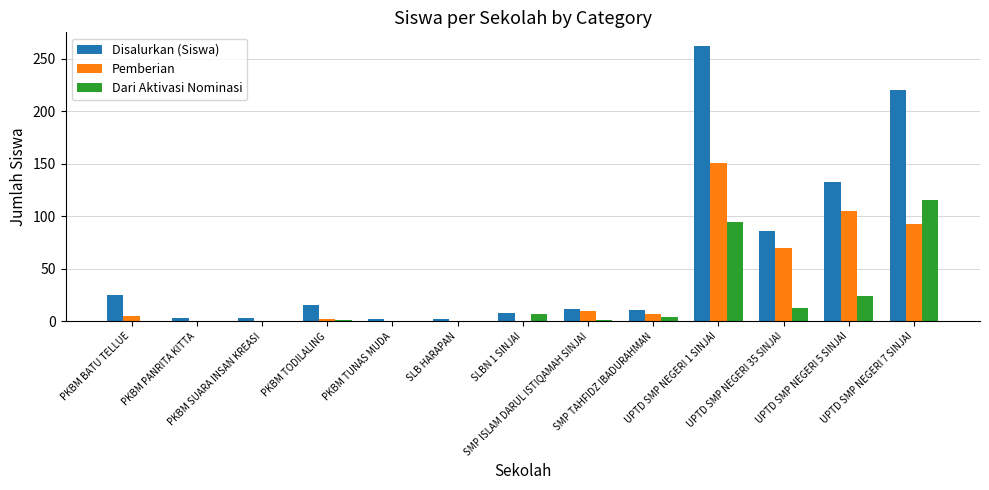

Between PKBM TUNAS MUDA and UPTD SMP NEGERI 35 SINJAI, which series saw the biggest shift?

Disalurkan (Siswa)